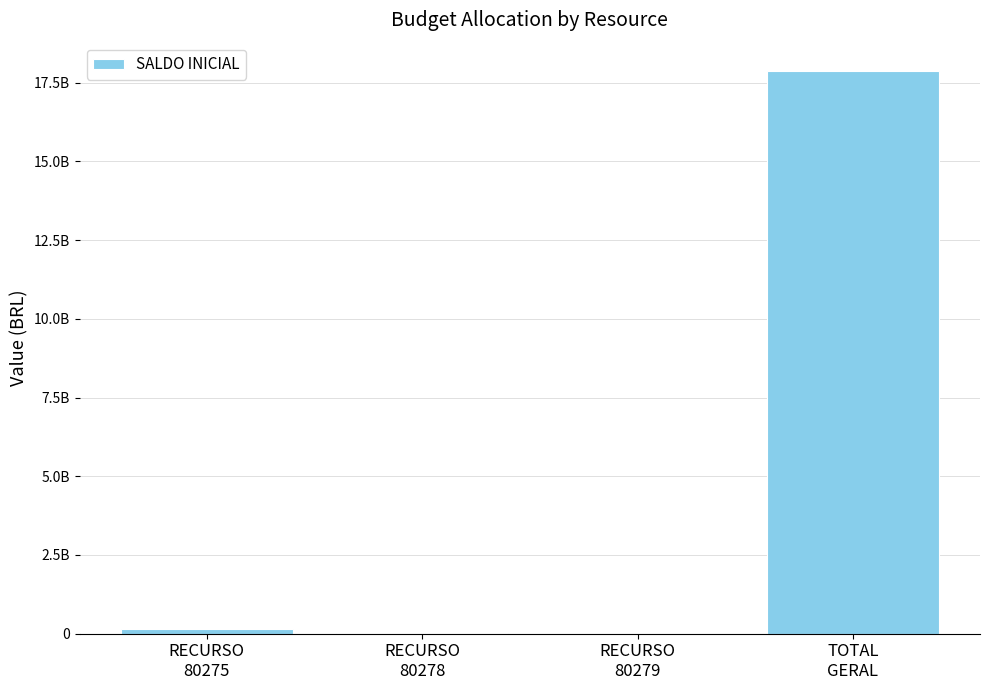

List the labels in order of value, smallest first.

RECURSO
80279, RECURSO
80278, RECURSO
80275, TOTAL
GERAL